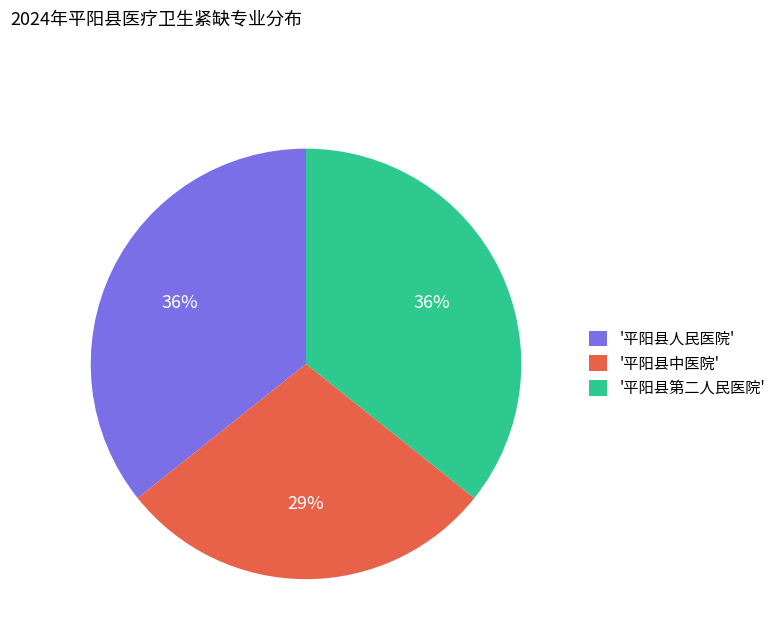

Which category has the smallest portion of the pie?

'平阳县中医院'